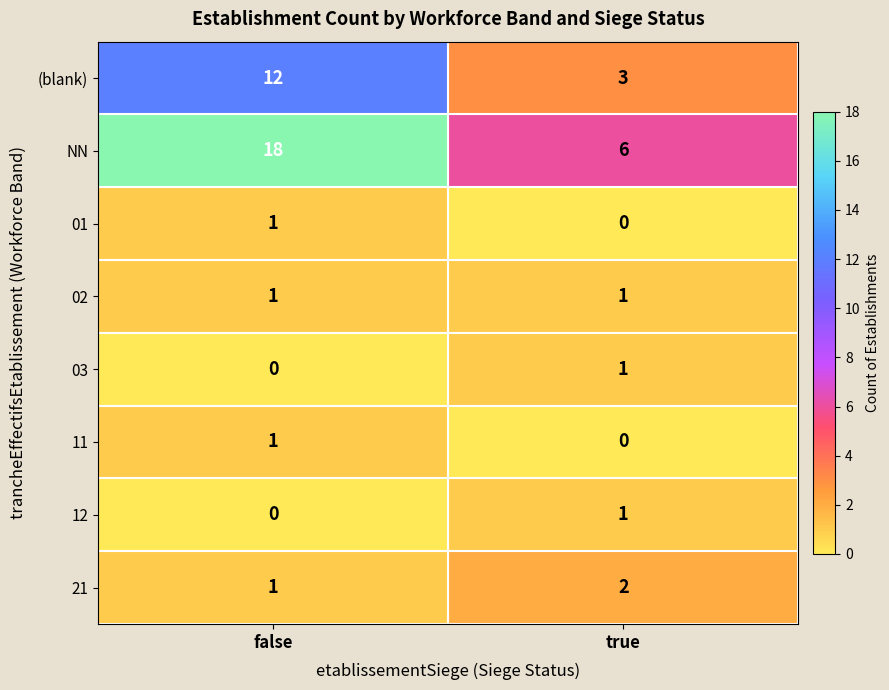

What is the difference between the highest and lowest values at true?

6